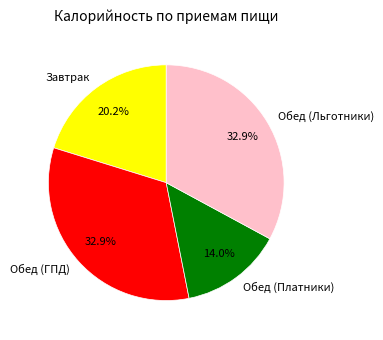

To the nearest percent, what is the average slice percentage?

25%